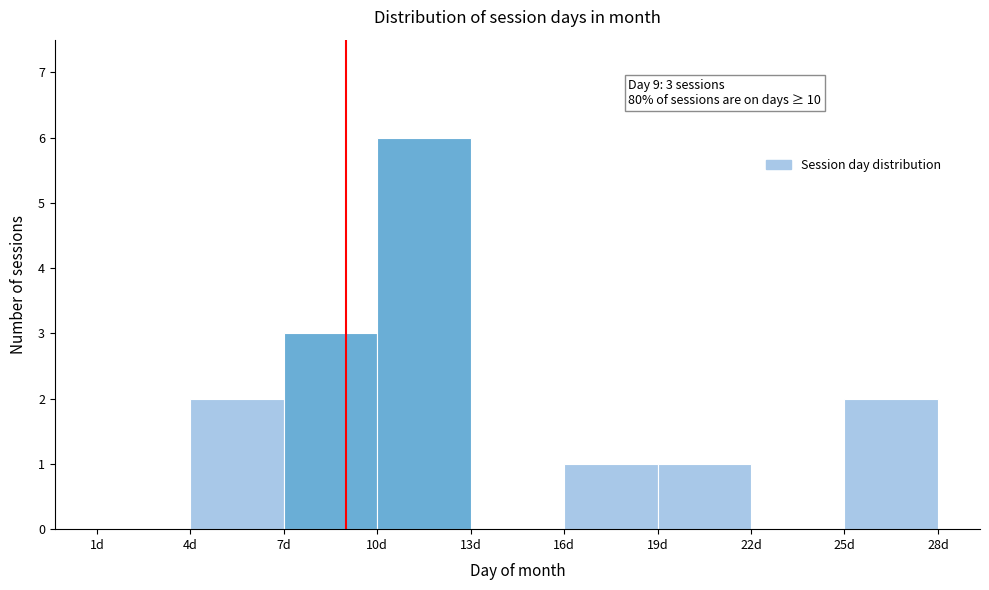

Which range on the x-axis has the tallest bar?

10 to 13